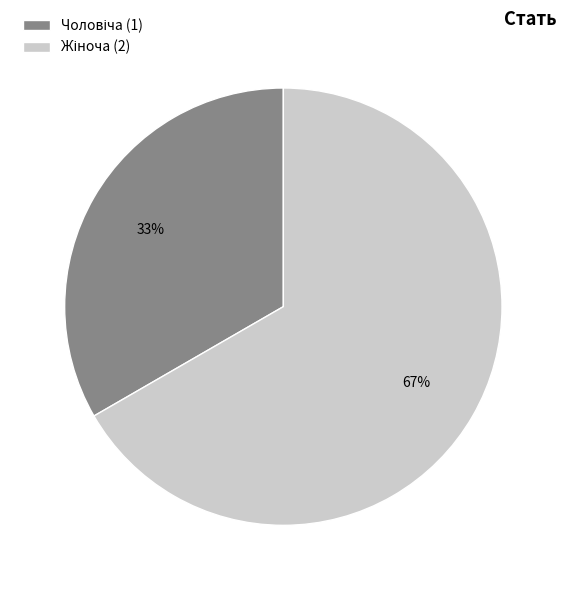

To the nearest percent, what is the average slice percentage?

50%